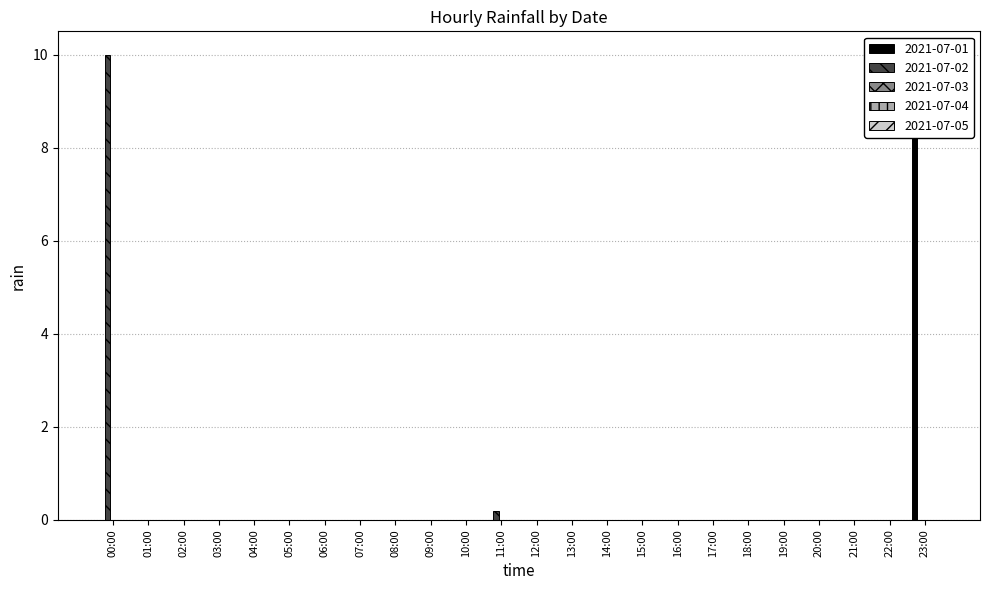

How many bars are there in each group?

5